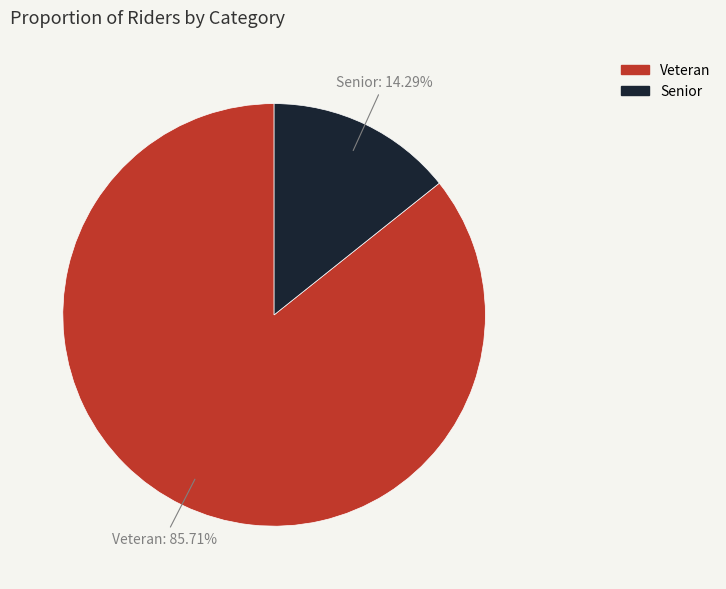

To the nearest percent, what portion does Senior represent?

14%